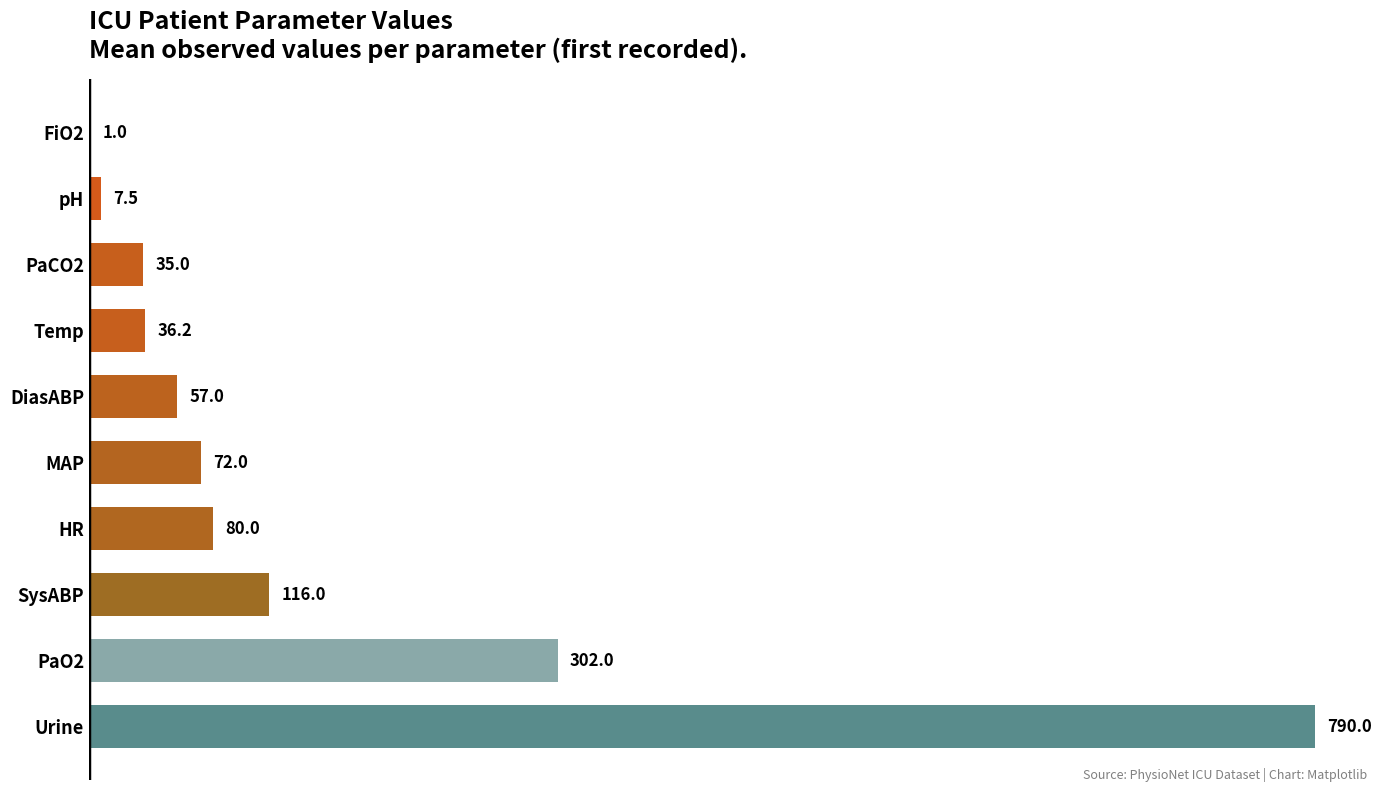

Which label corresponds to the largest value in the chart?

Urine